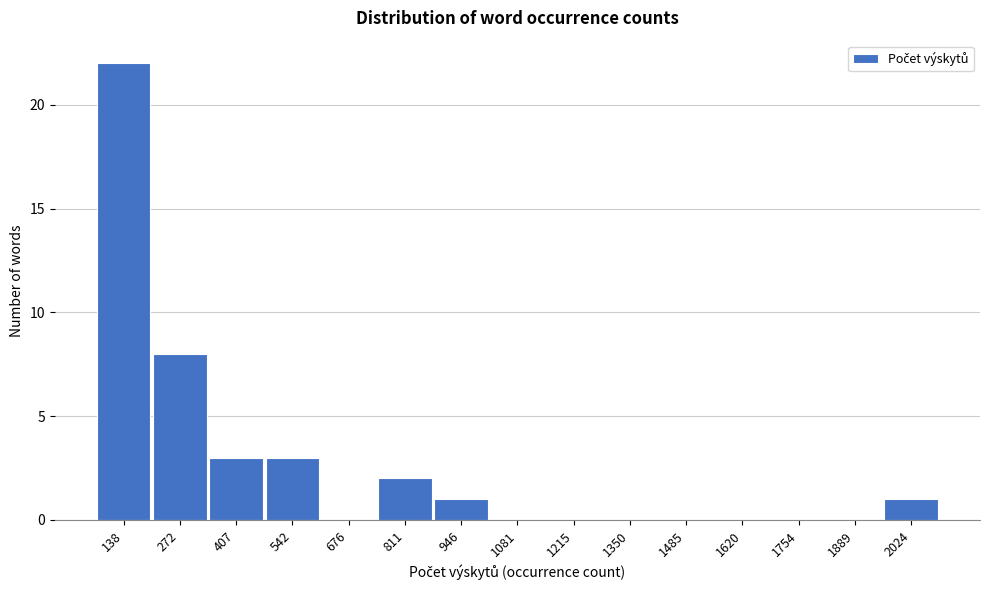

Reading left to right, extract all data points from this chart.

138=22	272=8	407=3	542=3	676=0	811=2	946=1	1081=0	1215=0	1350=0	1485=0	1620=0	1754=0	1889=0	2024=1